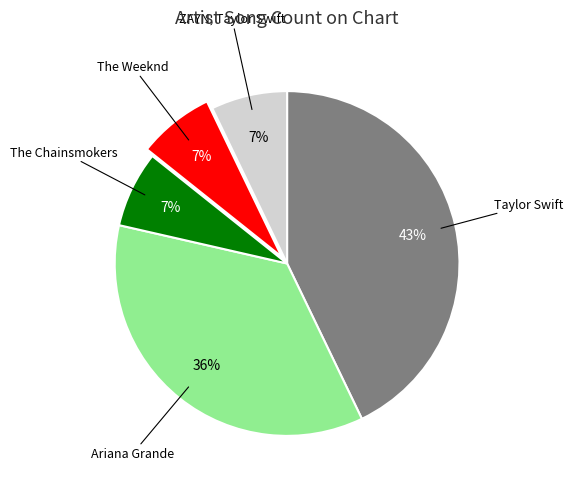

Is there a majority slice in this chart?

No